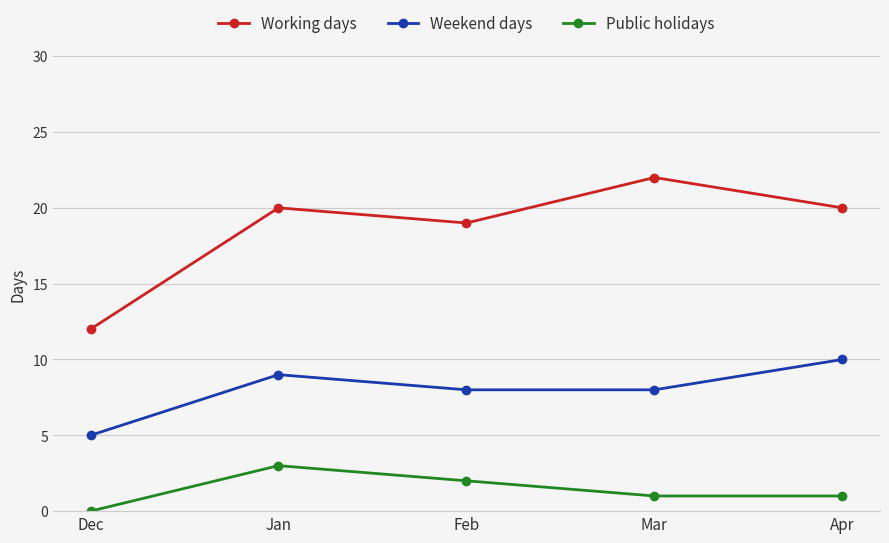

The value of Public holidays at Apr is 1. True or false?

True